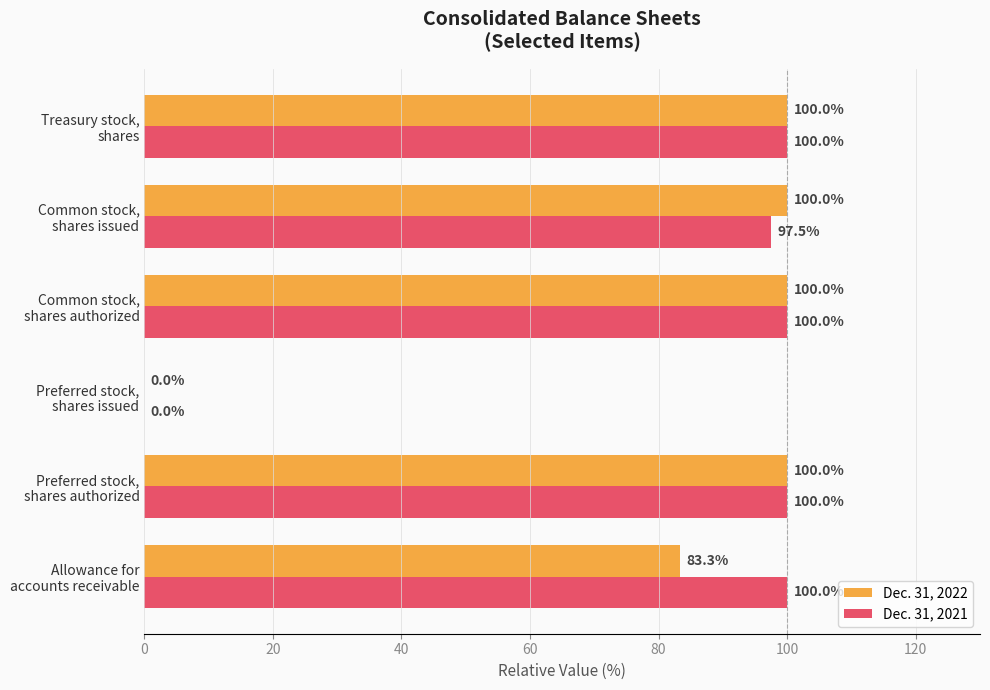

Which series has the largest total across all categories?

Dec. 31, 2021